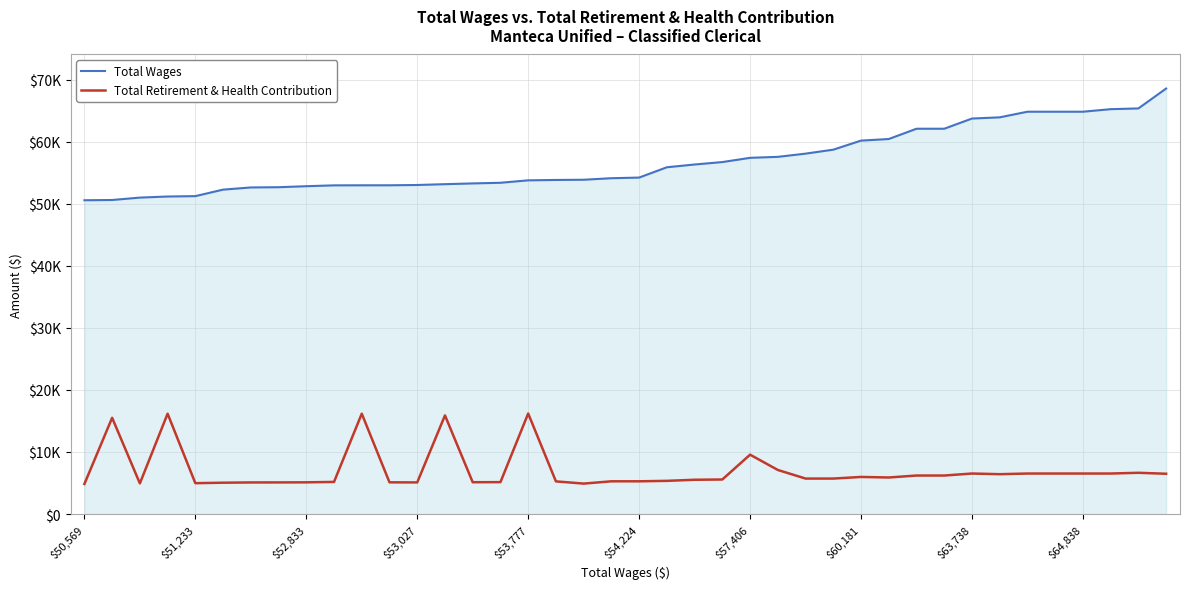

Which series has the widest spread of values?

Total Wages